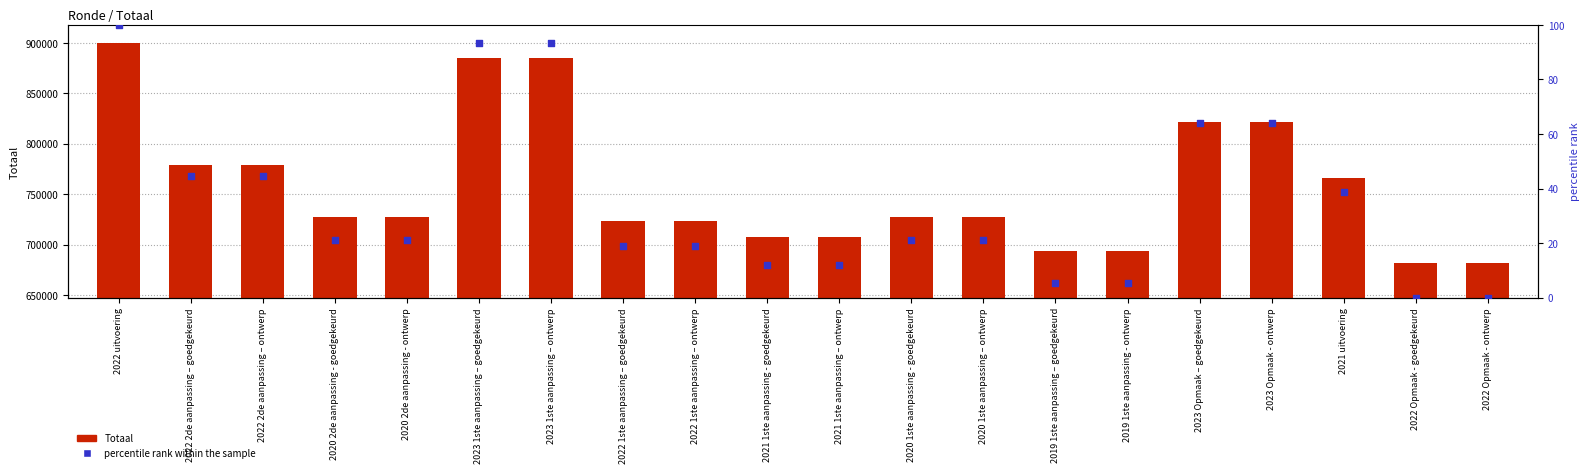

At which category is the sum across all series the highest?

2022 uitvoering